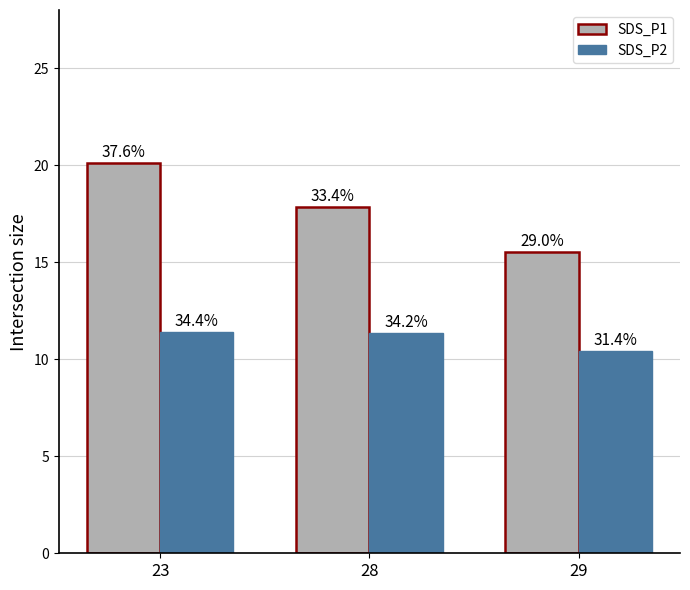

What are all the series names shown in the legend?

SDS_P1, SDS_P2